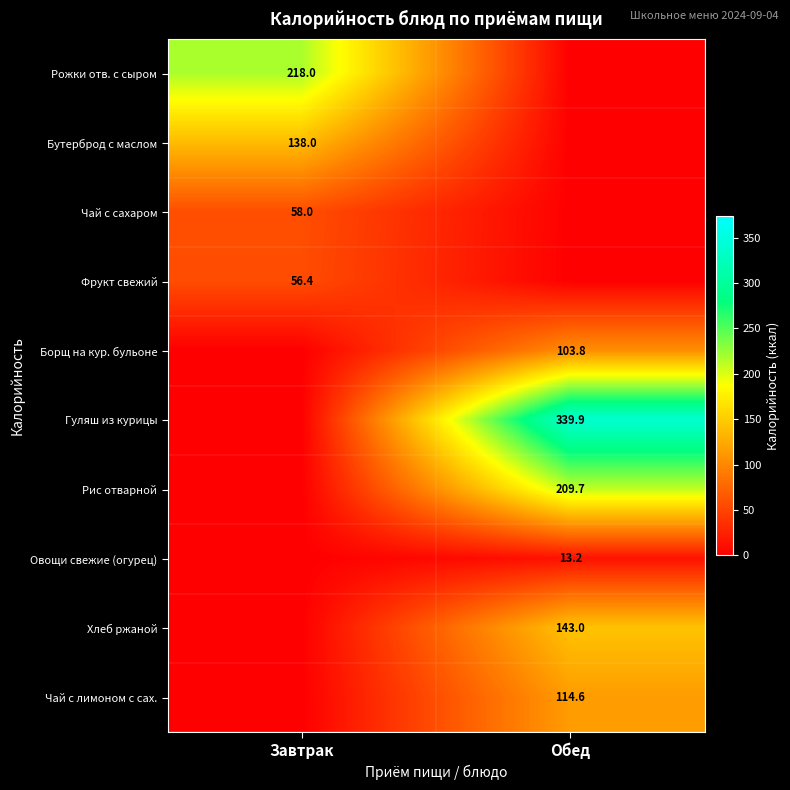

What is the maximum value shown in the chart?

339.9